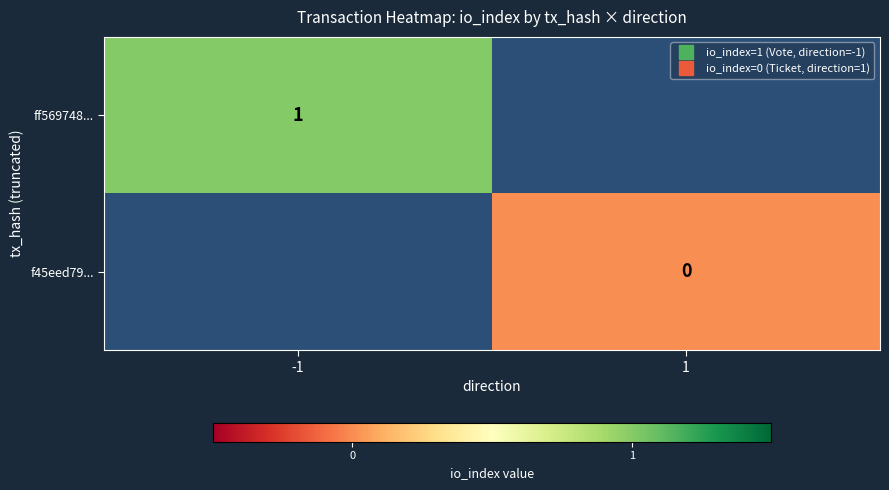

Which series has the widest spread of values?

ff569748...